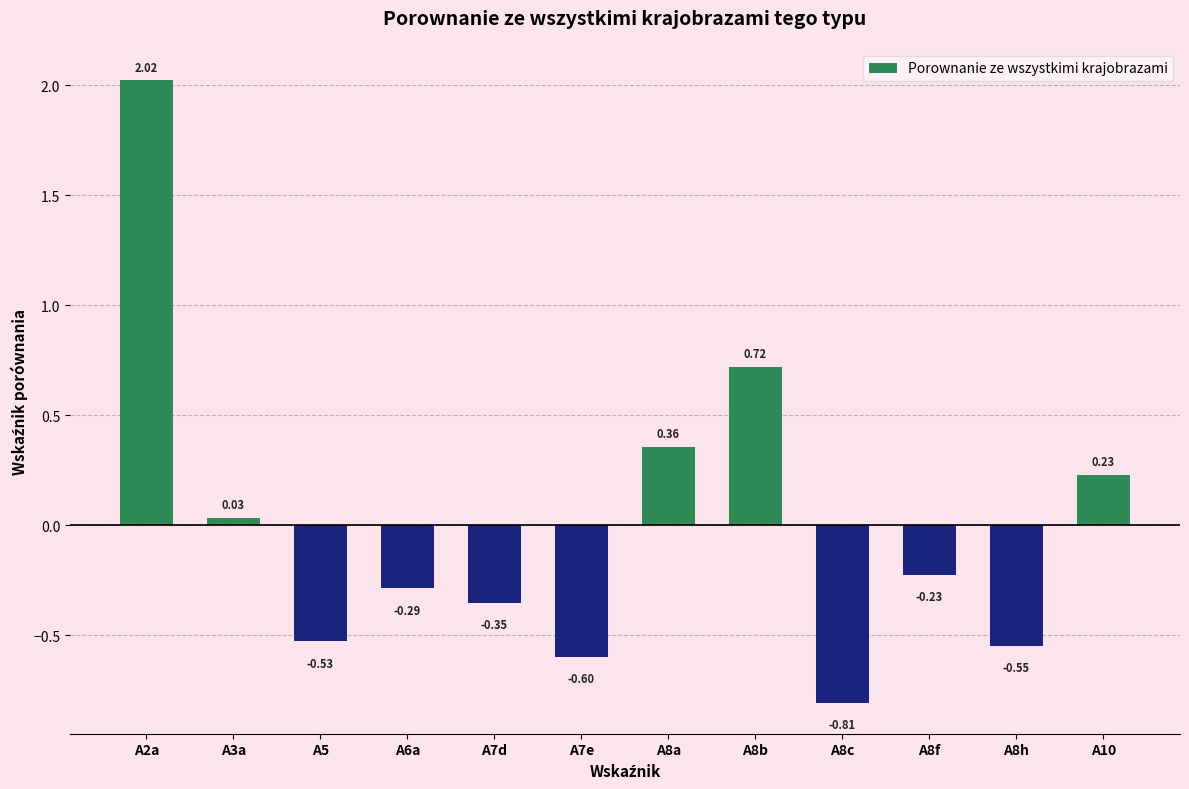

What is the sum of the values at A8b and A8a?

1.1